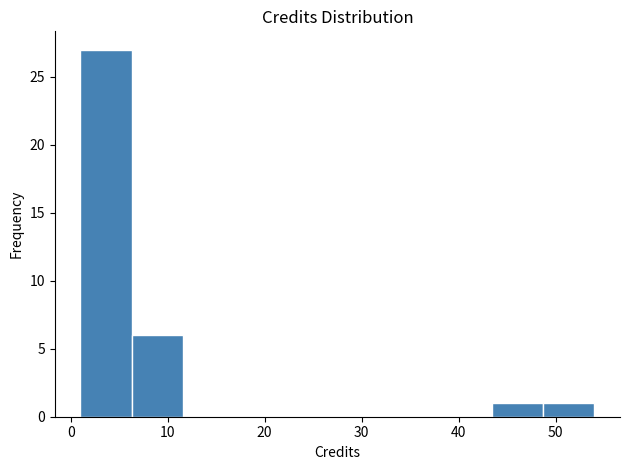

Reading left to right, list every bar in this chart as the range it spans on the x-axis followed by its height. Neither the bar edges nor the heights are printed on the chart, so give them approximately, as read against the axes.

1.0 to 6.3: 27
6.3 to 11.6: 6
11.6 to 16.9: 0
16.9 to 22.2: 0
22.2 to 27.5: 0
27.5 to 32.8: 0
32.8 to 38.1: 0
38.1 to 43.4: 0
43.4 to 48.7: 1
48.7 to 54.0: 1